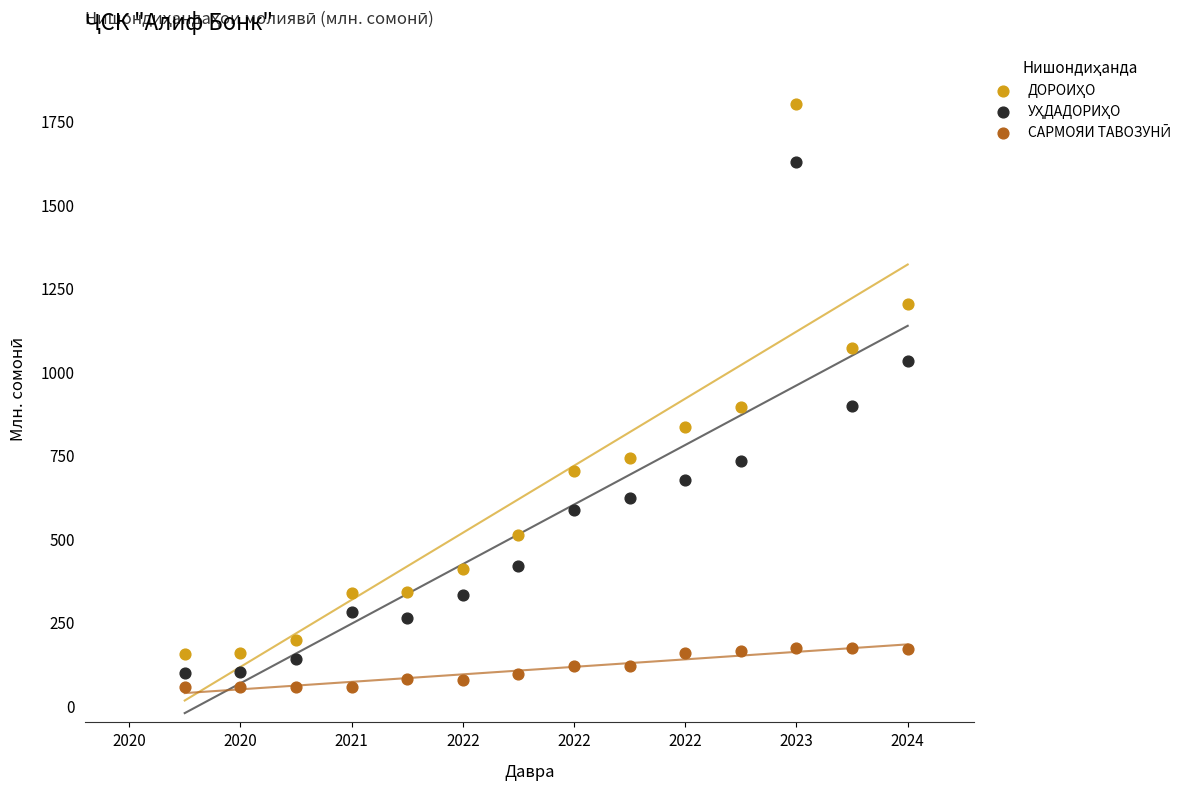

What is the X range (max minus min) for the scatter plot?

3.2